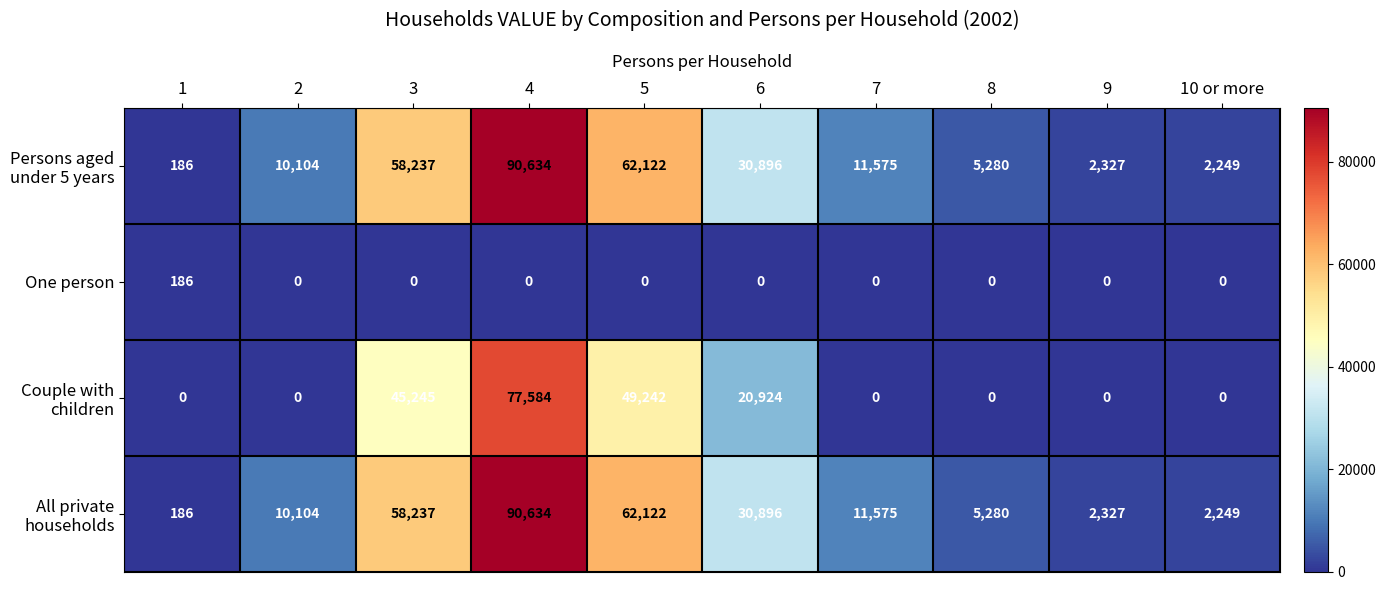

What is the difference between the highest and lowest values at 2?

10104